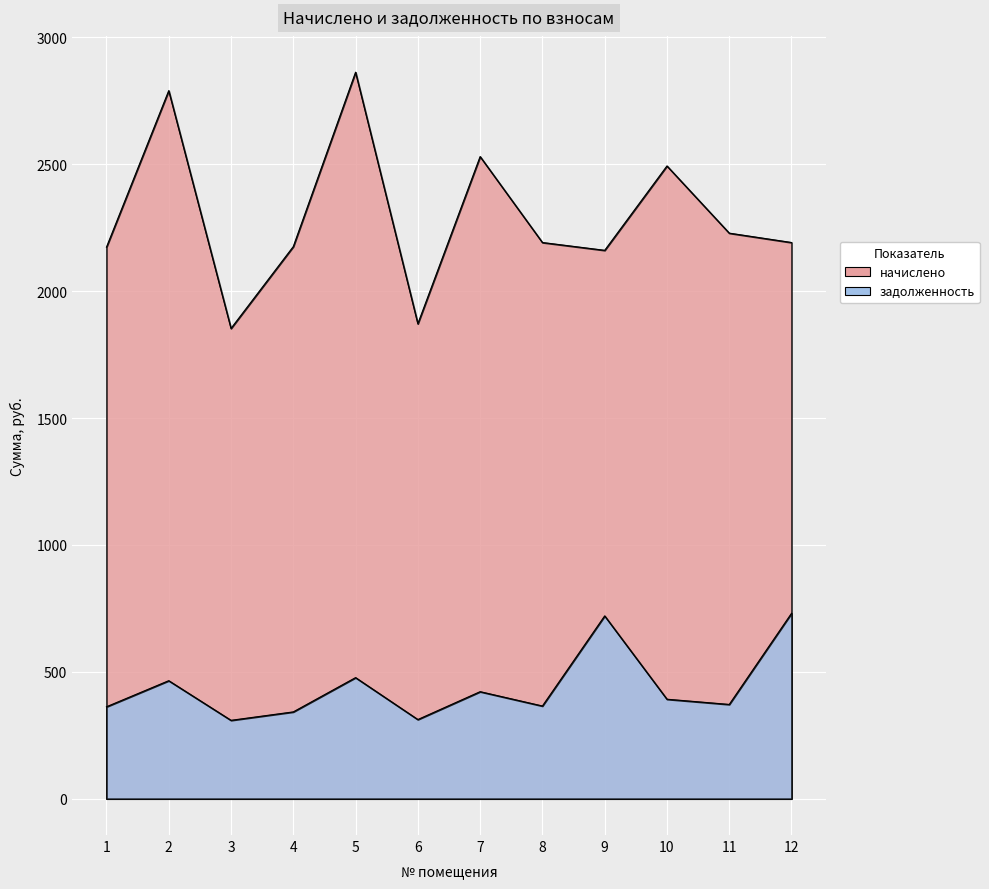

True or false: задолженность and начислено cross at least once.

False